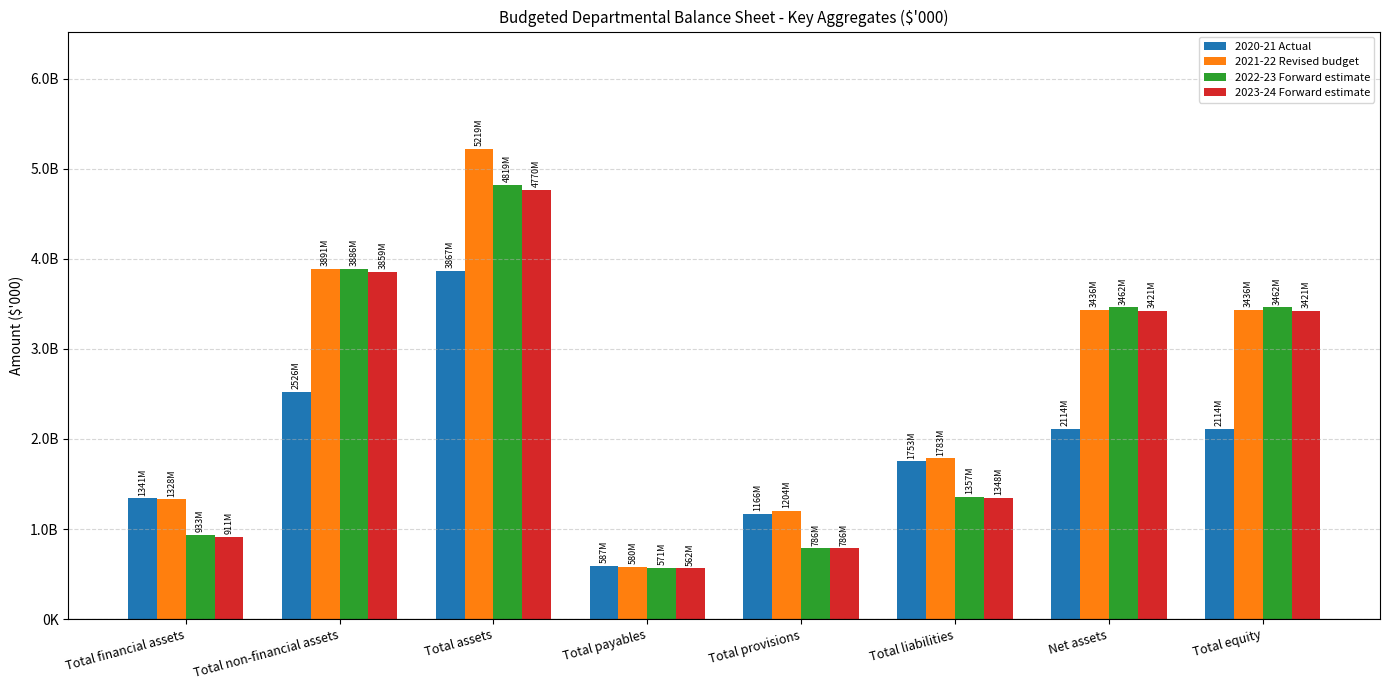

Rank the series at Total equity from highest to lowest value.

2022-23 Forward estimate, 2021-22 Revised budget, 2023-24 Forward estimate, 2020-21 Actual